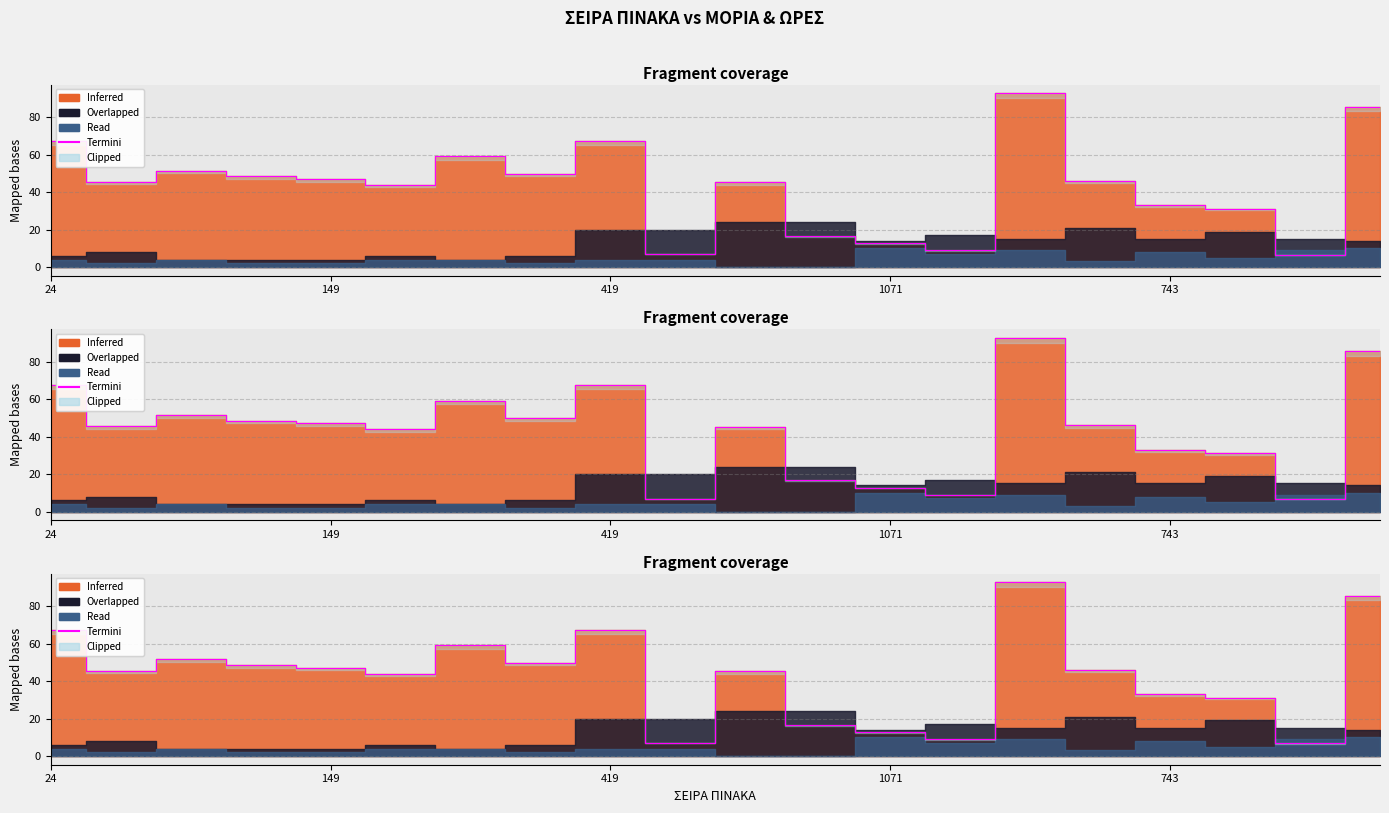

How many data points are above 46?

10